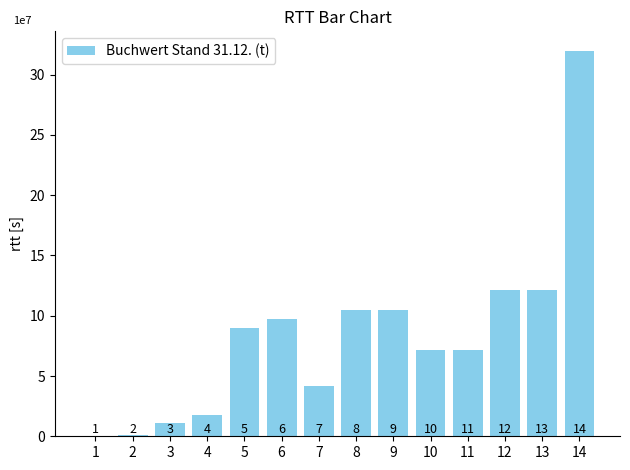

What is the average value?

8.4